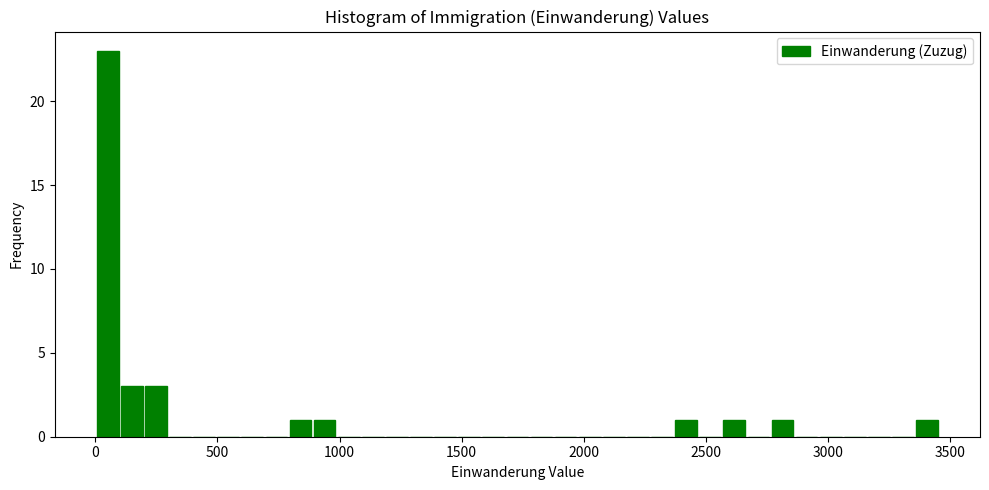

Around what value on the x-axis is the tallest bar? Give the approximate position of its centre, as read against the axis.

50